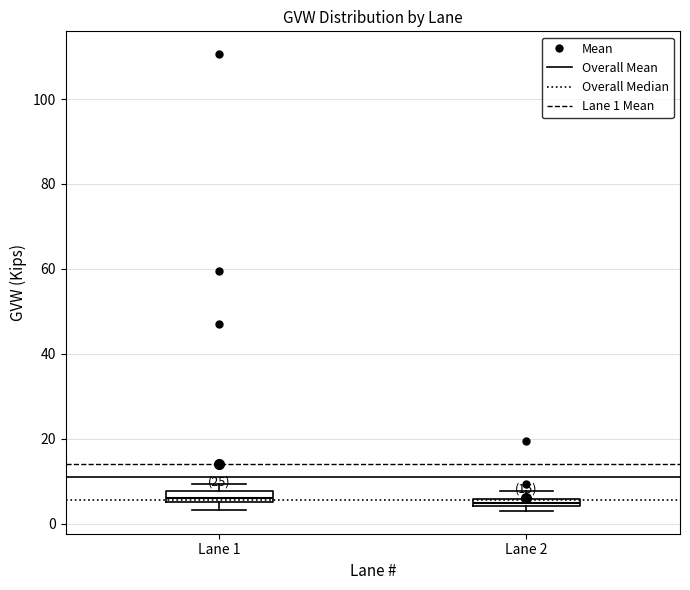

Where is the upper edge of the box for Lane 2 on the y-axis? The values are not printed on the chart, so give them approximately, as read against the axis.

6